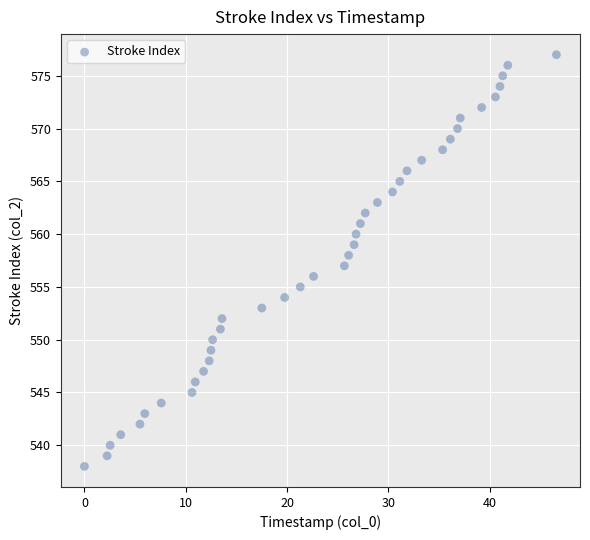

What is the range of Y values (max minus min)?

39